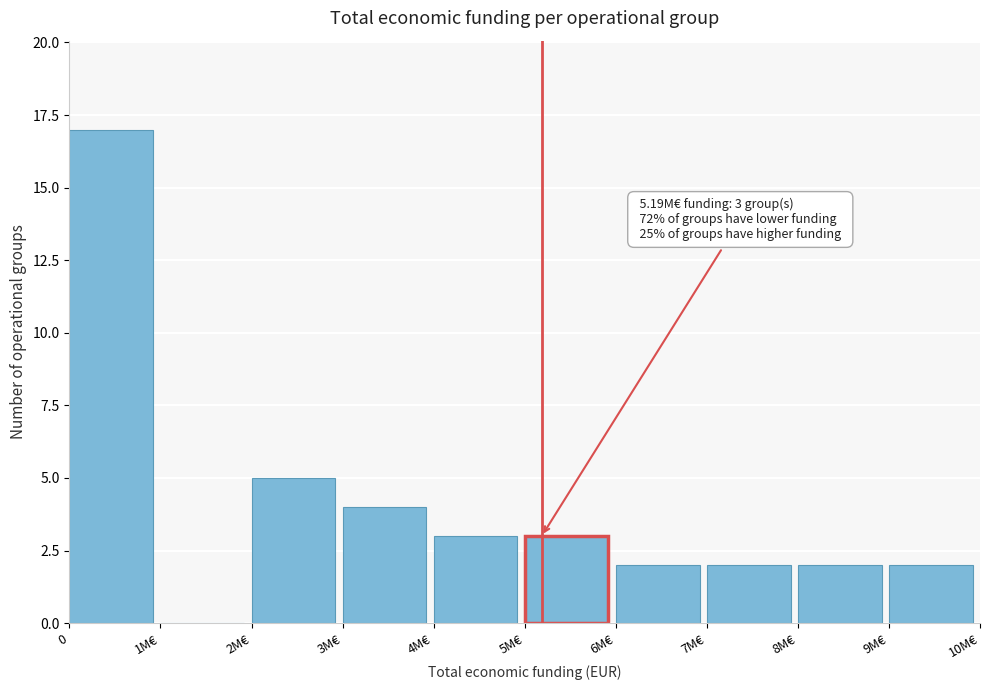

Reading left to right, list all the values displayed in this chart.

0=17	1M€=0	2M€=5	3M€=4	4M€=3	5M€=3	6M€=2	7M€=2	8M€=2	9M€=2